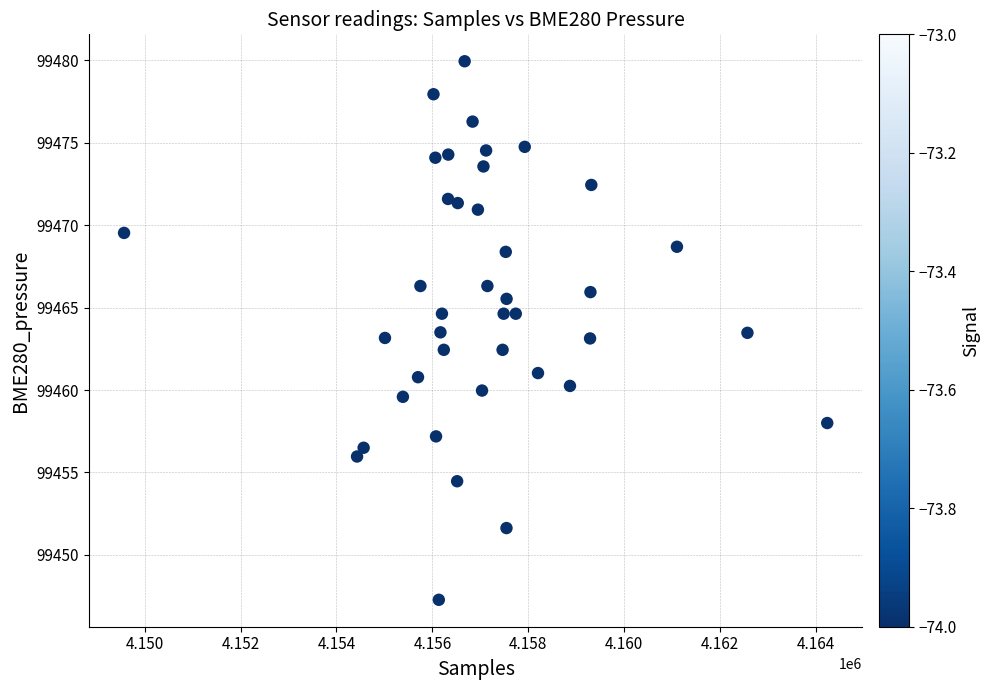

What is the range of X values (max minus min)?

14664.0